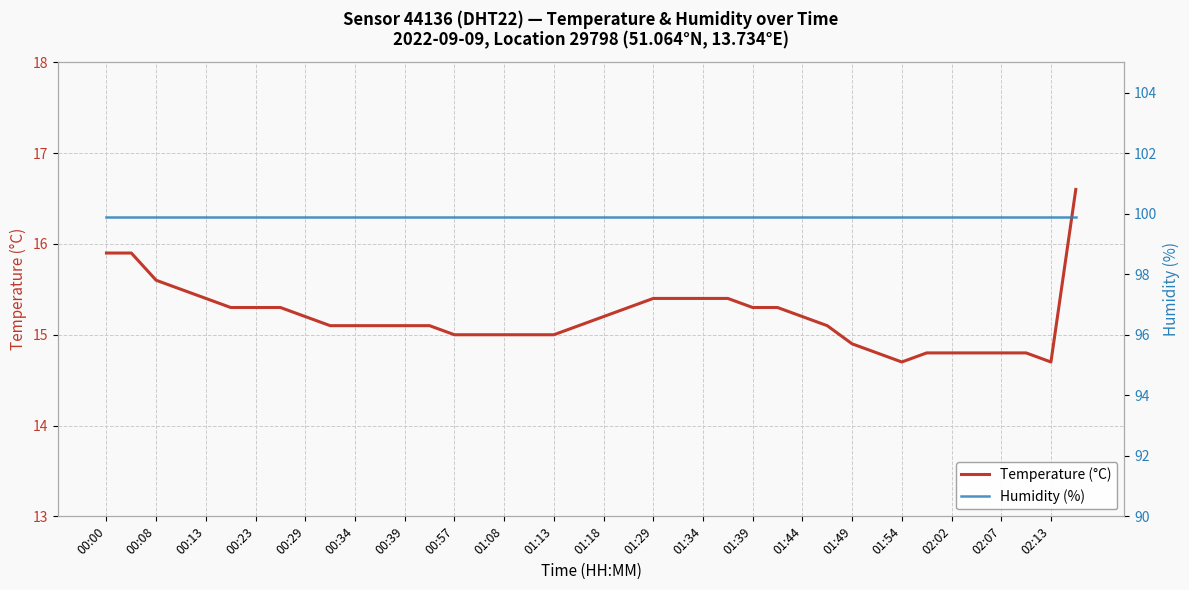

True or false: Temperature (°C) has a value of 3.6 at 01:49.

False